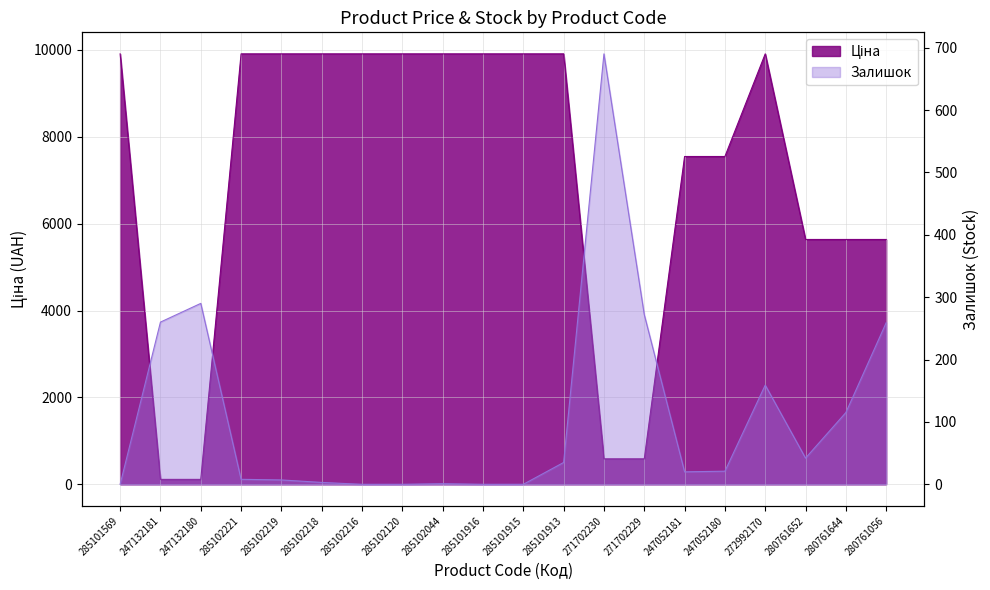

How many data points in Ціна are above 9908?

11